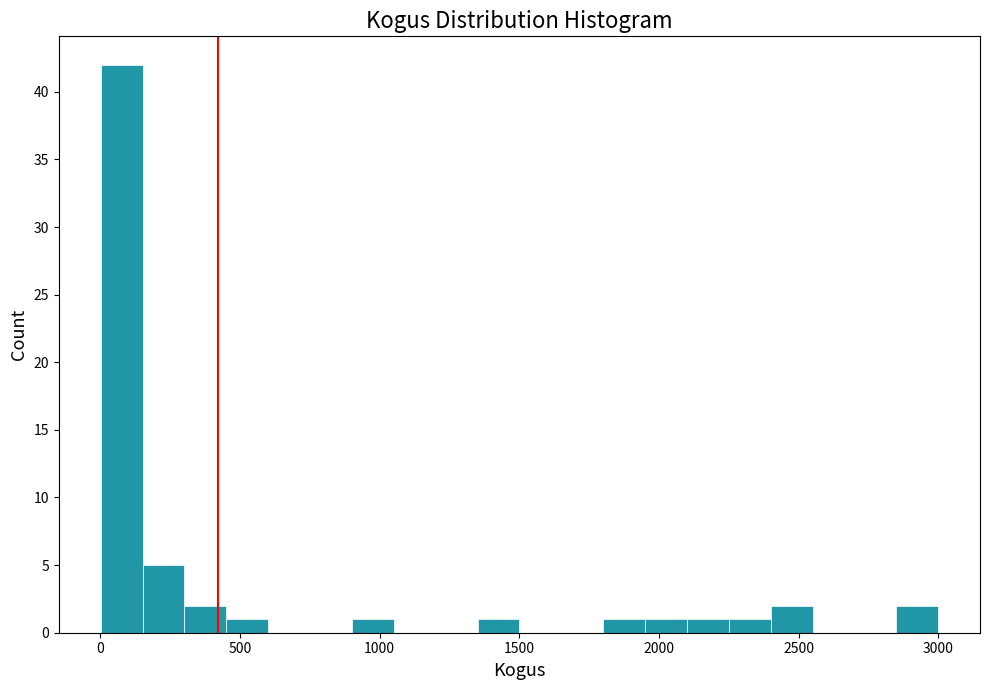

Around what value on the x-axis is the tallest bar? Give the approximate position of its centre, as read against the axis.

100